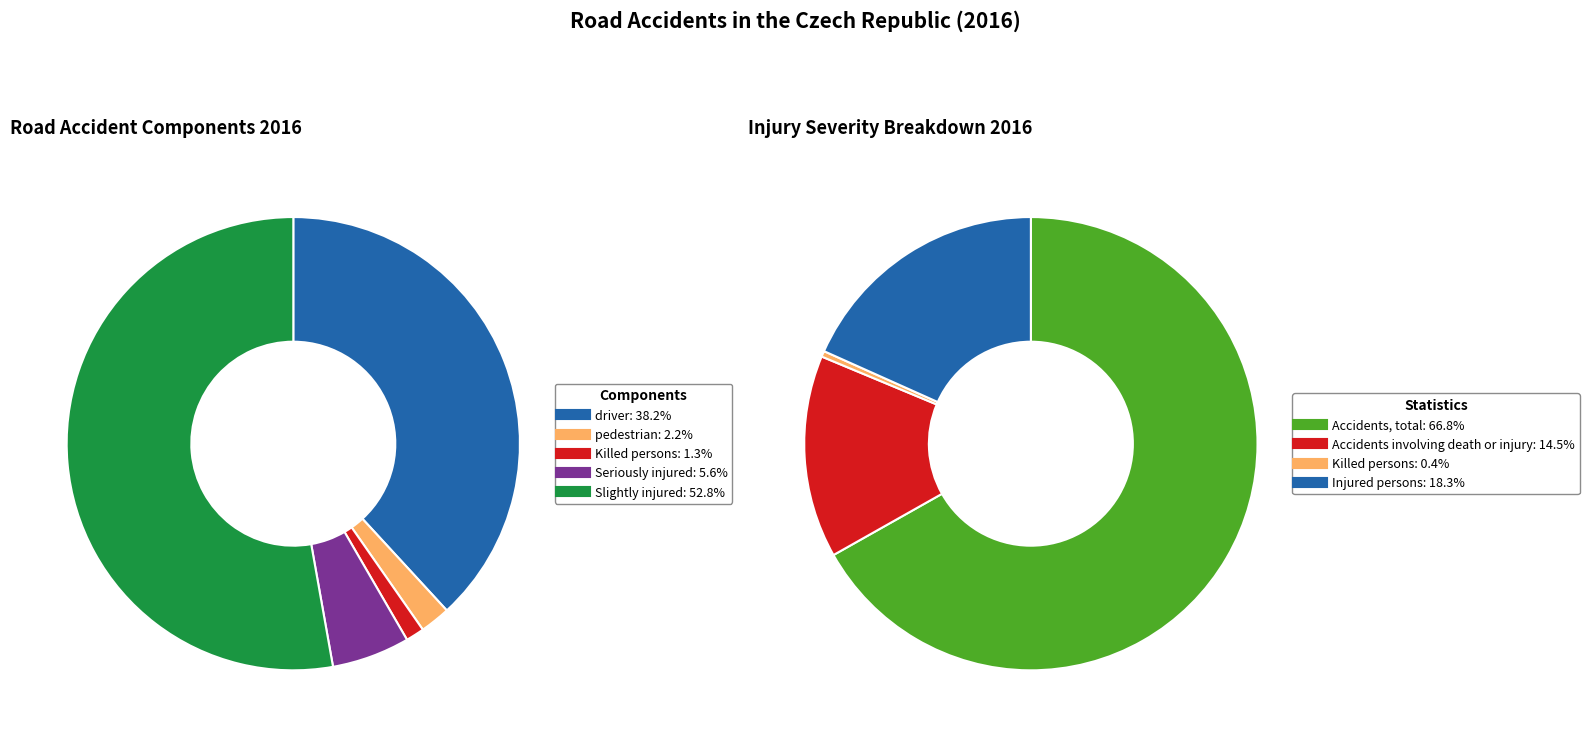

The 2015 slice represents 30% of the pie. True or false?

False